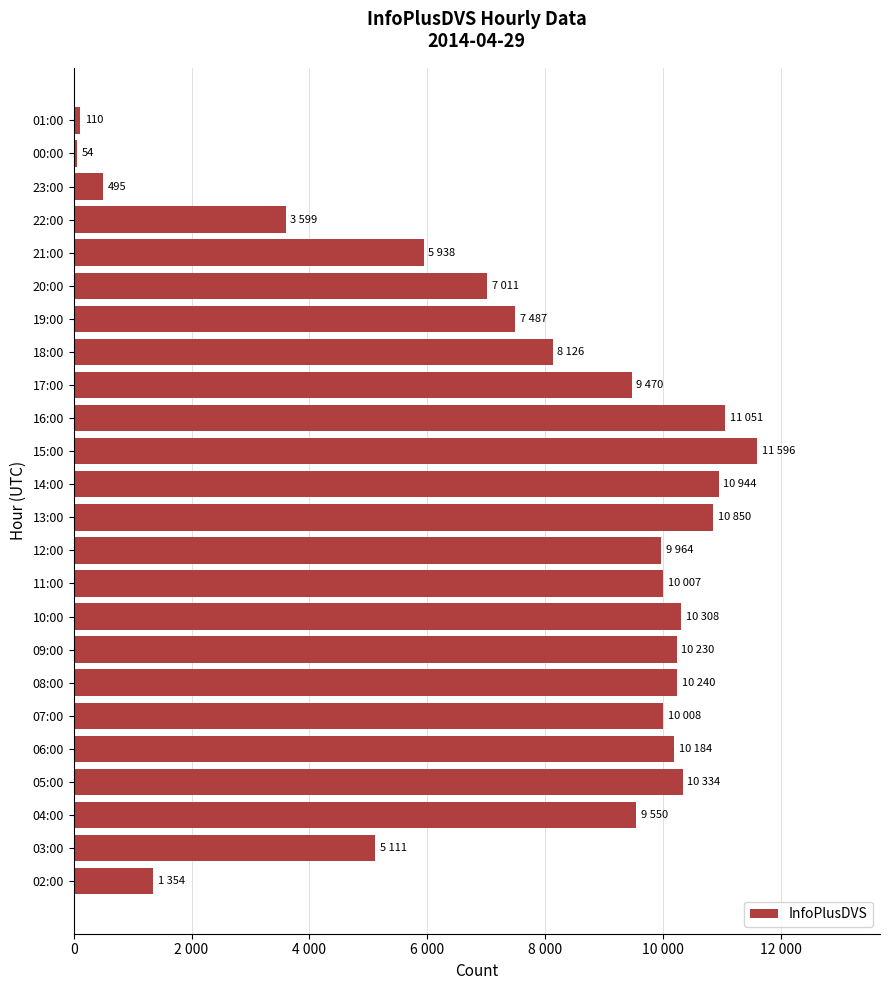

What is the maximum value shown in the chart?

11596